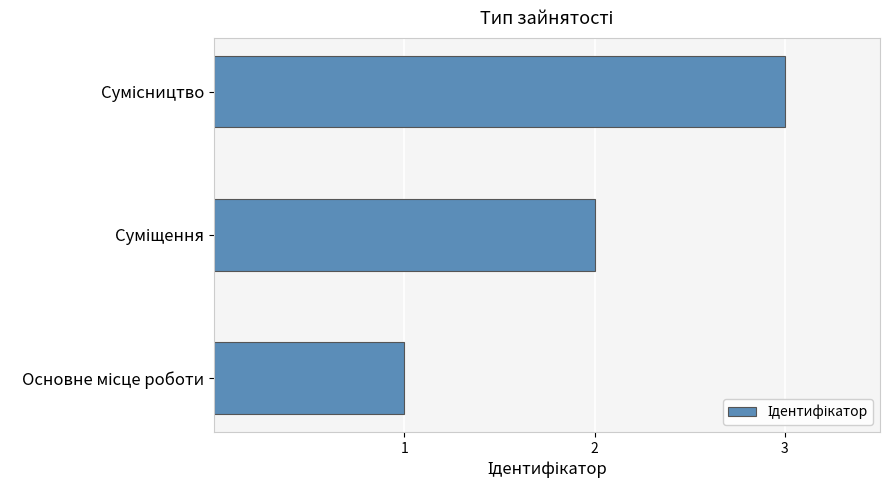

How many values are below 2?

1